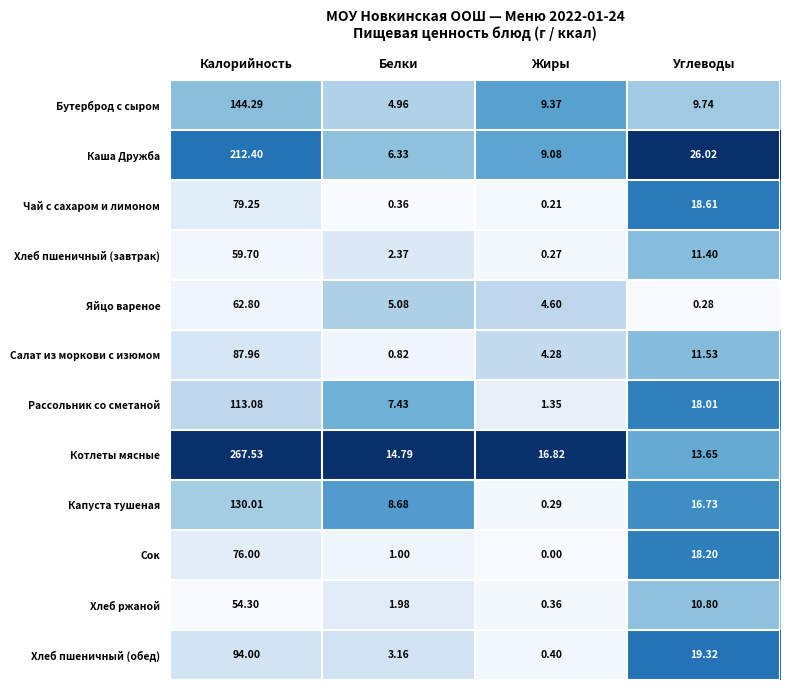

At Калорийность, list the series in order from largest to smallest.

Котлеты мясные, Каша Дружба, Бутерброд с сыром, Капуста тушеная, Рассольник со сметаной, Хлеб пшеничный (обед), Салат из моркови с изюмом, Чай с сахаром и лимоном, Сок, Яйцо вареное, Хлеб пшеничный (завтрак), Хлеб ржаной